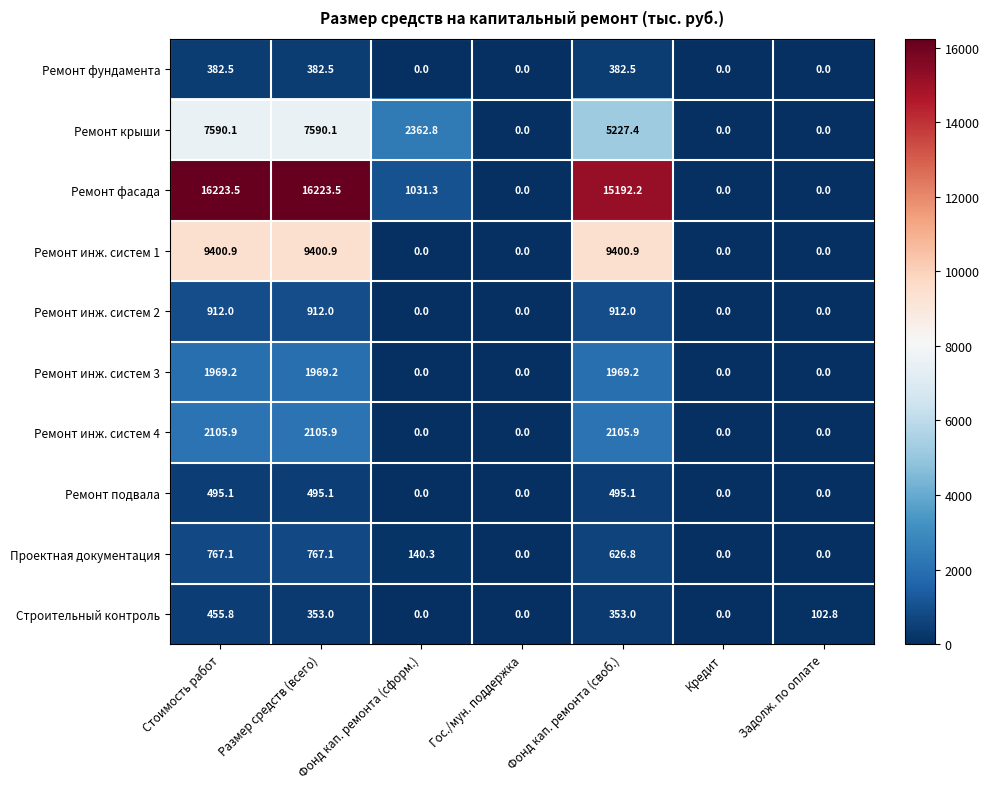

Which series changed the most between Стоимость работ and Размер средств (всего)?

Строительный контроль